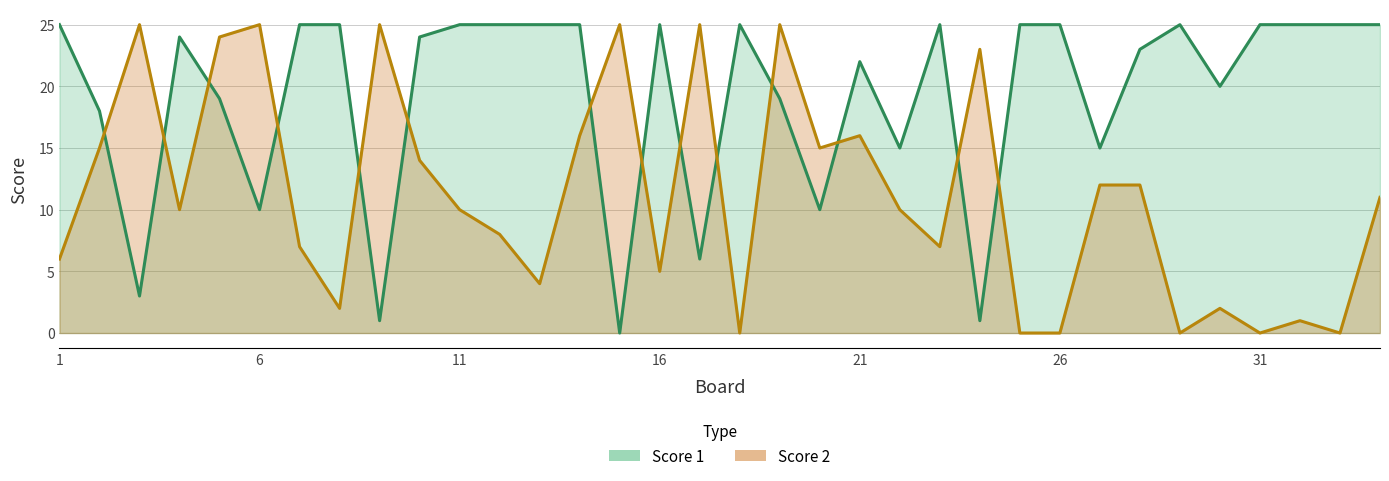

At which category is the sum across all series the highest?

19